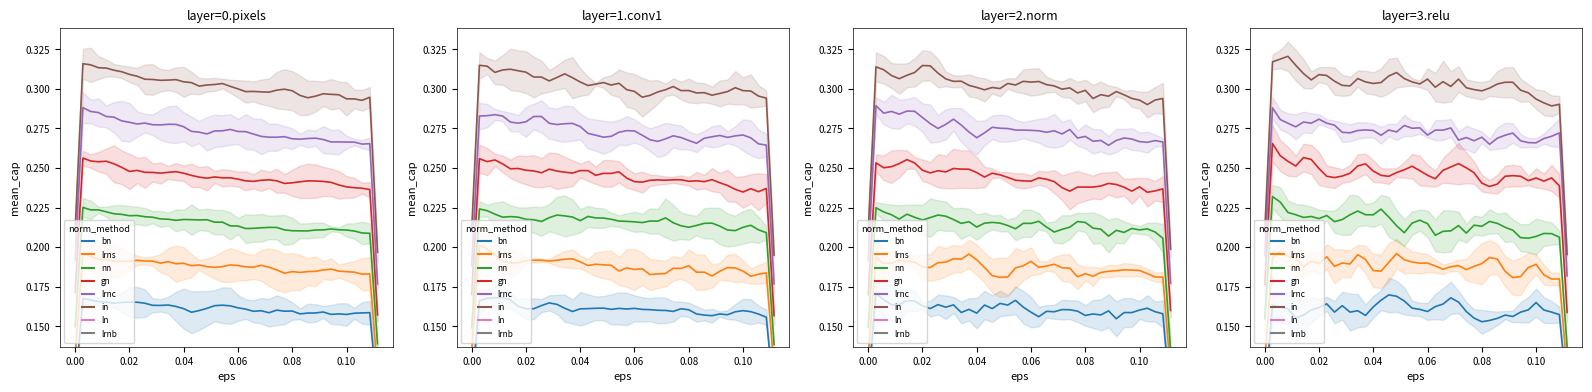

Reading right to left, extract all data points from this chart.

0.5: 39=0.2	38=0.2	37=0.2	36=0.2	35=0.2	34=0.2	33=0.2	32=0.2	31=0.2	30=0.2	29=0.2	28=0.2	27=0.2	26=0.2	25=0.2	24=0.2	23=0.2	22=0.2	21=0.2	20=0.2	19=0.2	18=0.2	17=0.2	16=0.2	15=0.2	14=0.2	13=0.2	12=0.2	11=0.2	10=0.2	9=0.2	8=0.2	7=0.2	6=0.2	5=0.2	4=0.2	3=0.2	2=0.2	1=0.2	0=0.2
1.0: 39=0.2	38=0.2	37=0.2	36=0.2	35=0.2	34=0.2	33=0.2	32=0.2	31=0.2	30=0.2	29=0.2	28=0.2	27=0.2	26=0.2	25=0.2	24=0.2	23=0.2	22=0.2	21=0.2	20=0.2	19=0.2	18=0.2	17=0.2	16=0.2	15=0.2	14=0.2	13=0.2	12=0.2	11=0.2	10=0.2	9=0.2	8=0.2	7=0.2	6=0.2	5=0.2	4=0.2	3=0.2	2=0.2	1=0.2	0=0.2
1.5: 39=0.2	38=0.2	37=0.2	36=0.2	35=0.2	34=0.2	33=0.2	32=0.2	31=0.2	30=0.2	29=0.2	28=0.2	27=0.2	26=0.2	25=0.2	24=0.2	23=0.2	22=0.2	21=0.2	20=0.2	19=0.2	18=0.2	17=0.2	16=0.2	15=0.2	14=0.2	13=0.2	12=0.2	11=0.2	10=0.2	9=0.2	8=0.2	7=0.2	6=0.2	5=0.2	4=0.2	3=0.2	2=0.2	1=0.2	0=0.2
2.0: 39=0.2	38=0.2	37=0.2	36=0.2	35=0.2	34=0.2	33=0.2	32=0.2	31=0.2	30=0.2	29=0.2	28=0.2	27=0.2	26=0.2	25=0.2	24=0.2	23=0.2	22=0.2	21=0.2	20=0.2	19=0.2	18=0.2	17=0.2	16=0.2	15=0.2	14=0.2	13=0.2	12=0.2	11=0.2	10=0.2	9=0.3	8=0.3	7=0.3	6=0.3	5=0.3	4=0.3	3=0.3	2=0.3	1=0.3	0=0.3
2.5: 39=0.3	38=0.3	37=0.3	36=0.3	35=0.3	34=0.3	33=0.3	32=0.3	31=0.3	30=0.3	29=0.3	28=0.3	27=0.3	26=0.3	25=0.3	24=0.3	23=0.3	22=0.3	21=0.3	20=0.3	19=0.3	18=0.3	17=0.3	16=0.3	15=0.3	14=0.3	13=0.3	12=0.3	11=0.3	10=0.3	9=0.3	8=0.3	7=0.3	6=0.3	5=0.3	4=0.3	3=0.3	2=0.3	1=0.3	0=0.3
3.0: 39=0.3	38=0.3	37=0.3	36=0.3	35=0.3	34=0.3	33=0.3	32=0.3	31=0.3	30=0.3	29=0.3	28=0.3	27=0.3	26=0.3	25=0.3	24=0.3	23=0.3	22=0.3	21=0.3	20=0.3	19=0.3	18=0.3	17=0.3	16=0.3	15=0.3	14=0.3	13=0.3	12=0.3	11=0.3	10=0.3	9=0.3	8=0.3	7=0.3	6=0.3	5=0.3	4=0.3	3=0.3	2=0.3	1=0.3	0=0.3